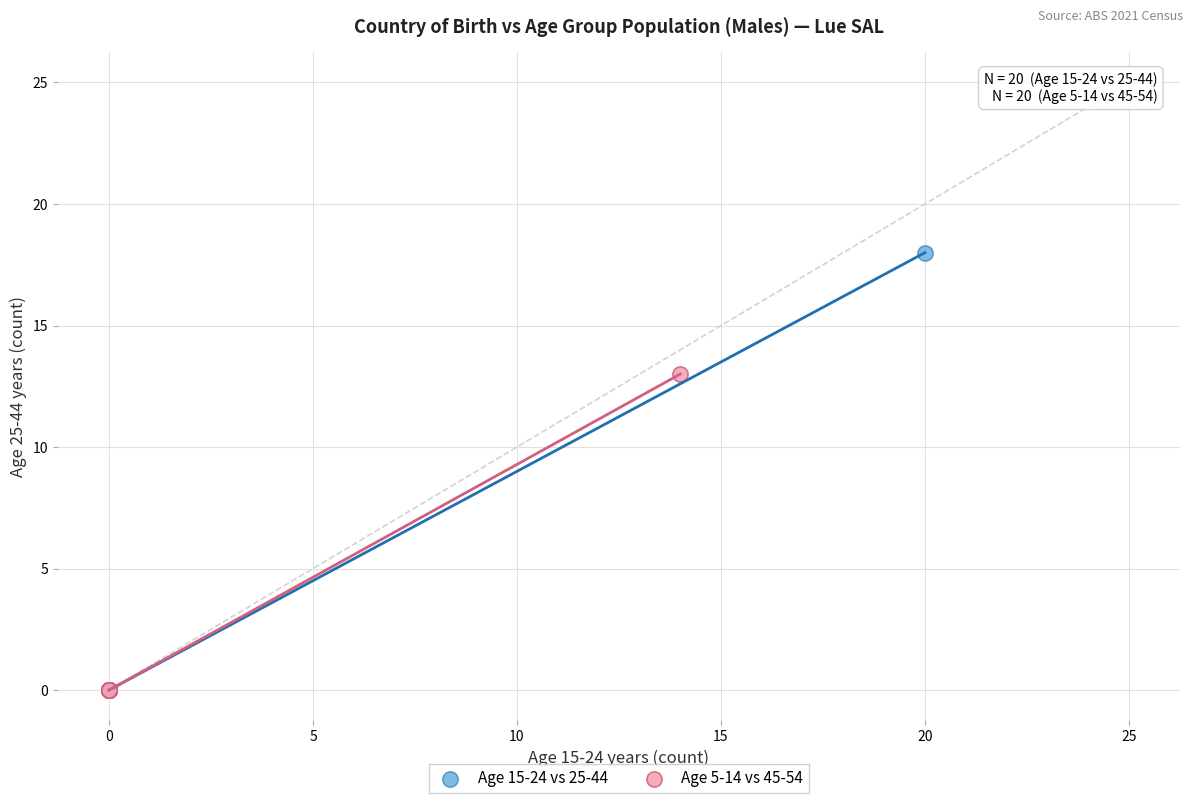

Which series reaches the maximum Y coordinate?

Age 15-24 vs 25-44